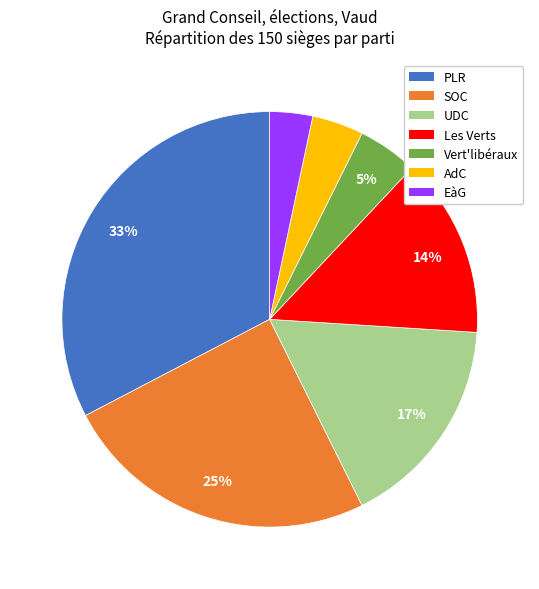

To the nearest percent, what percentage of the pie is Vert'libéraux?

5%